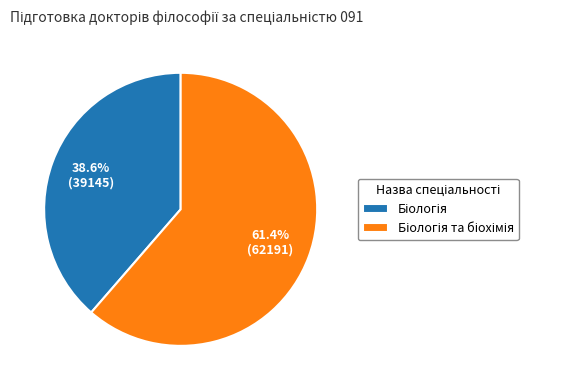

Is there a majority slice in this chart?

Yes